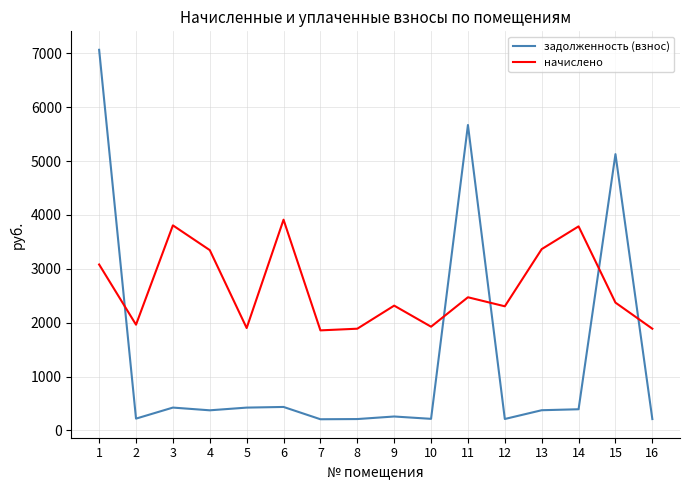

What is the minimum value shown in the chart?

206.3